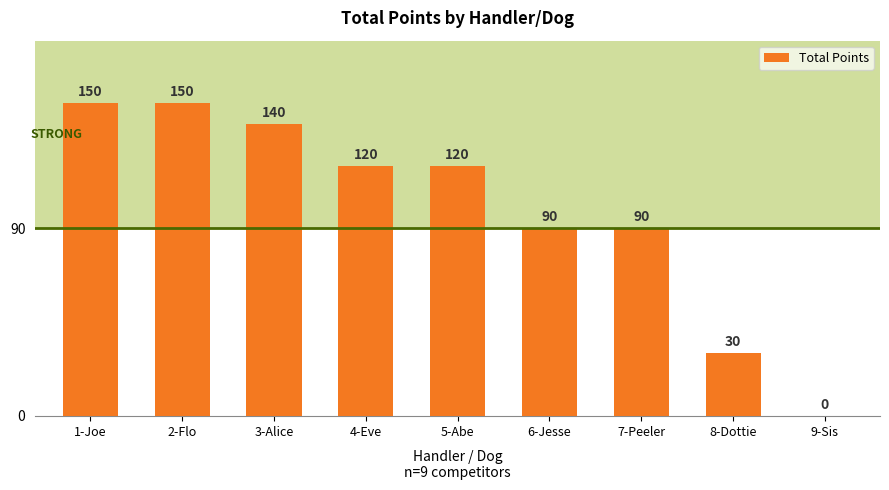

The chart shows a value of 67 at 4-Eve. True or false?

False